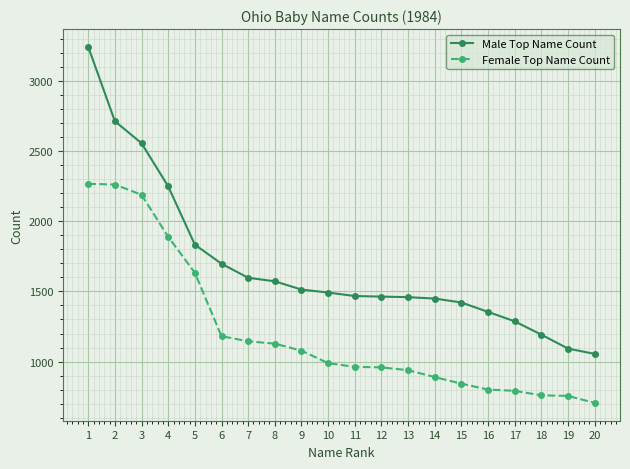

Where does the Female Top Name Count series first go above 989?

1